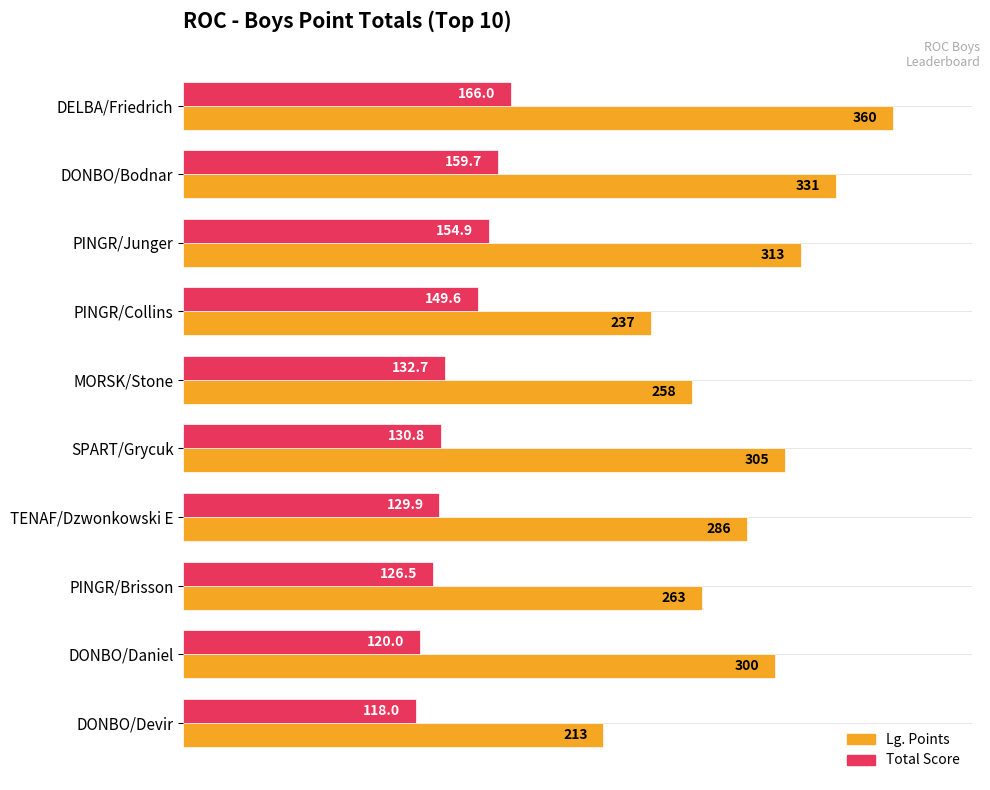

What is the greatest value displayed?

360.0